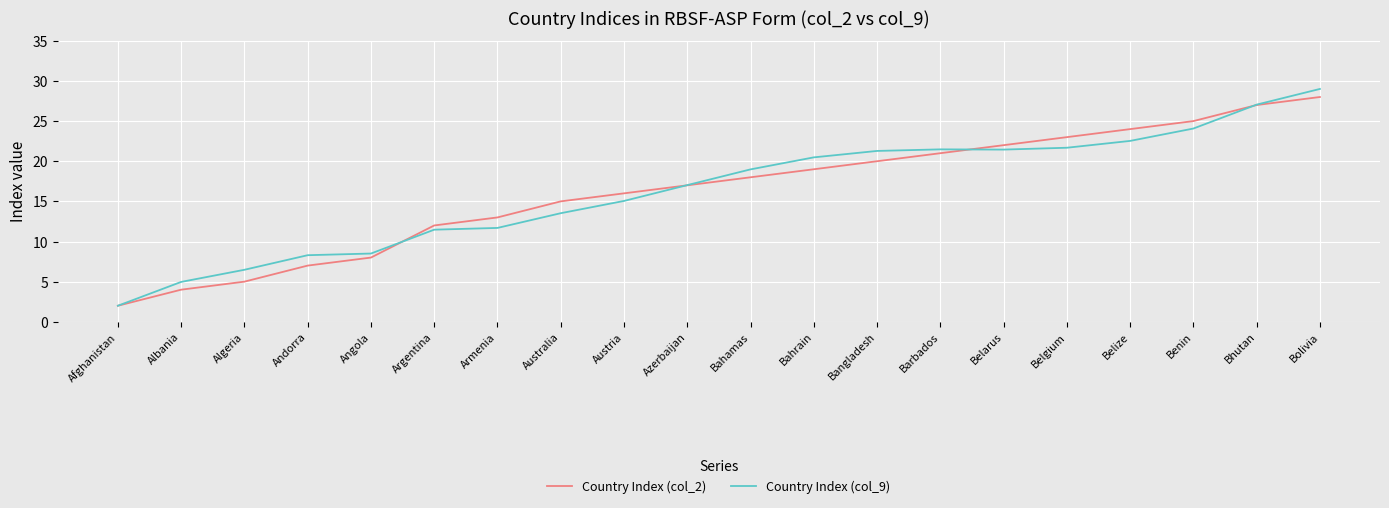

True or false: Country Index (col_2) has more than 1 interior local peaks.

False